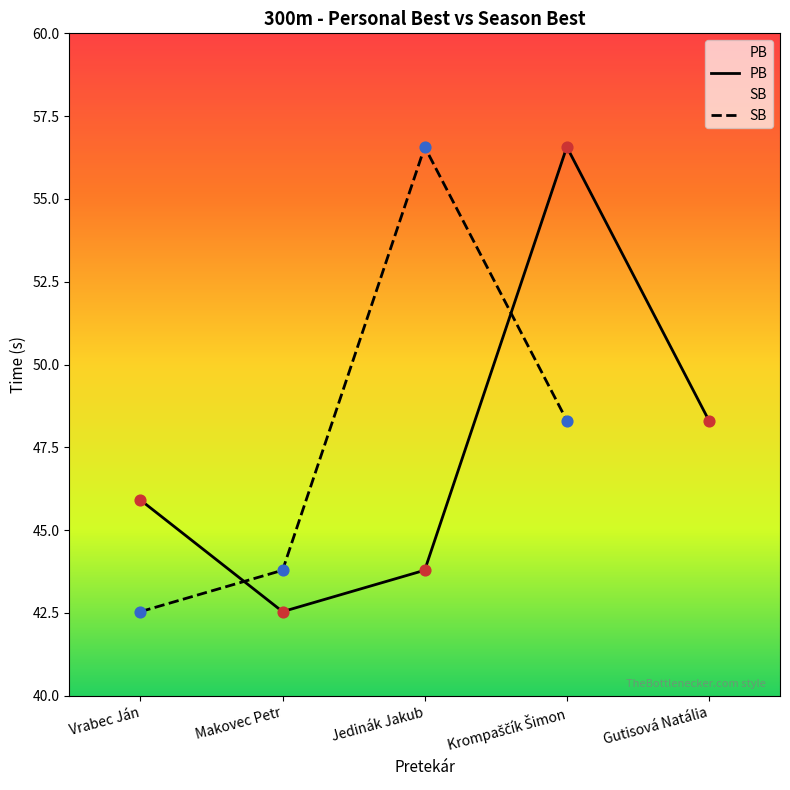

Which series has the largest Y range (max minus min)?

PB